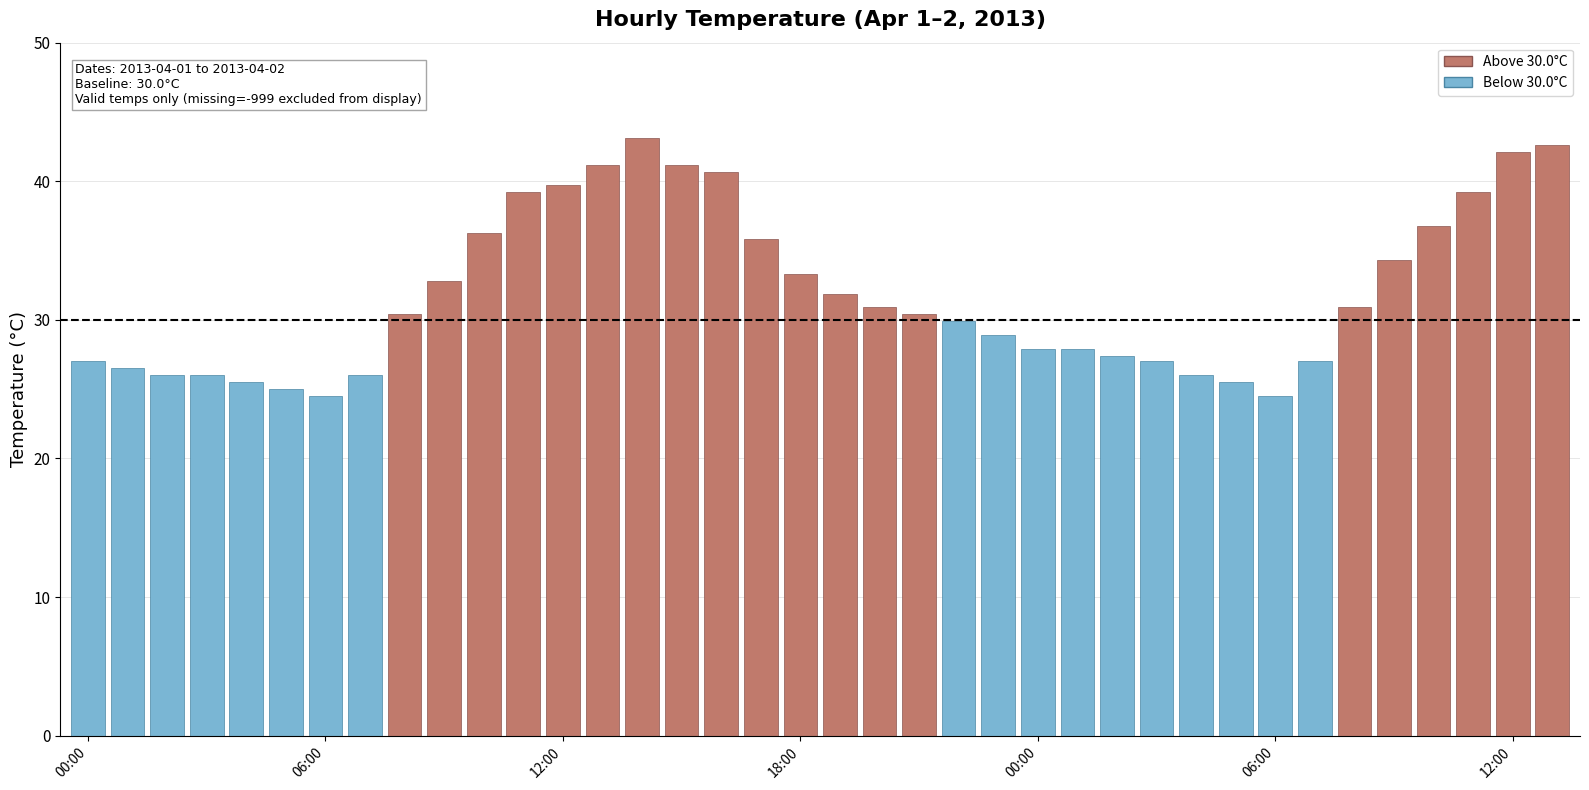

What is the value of the 37th bar from the left?

42.1